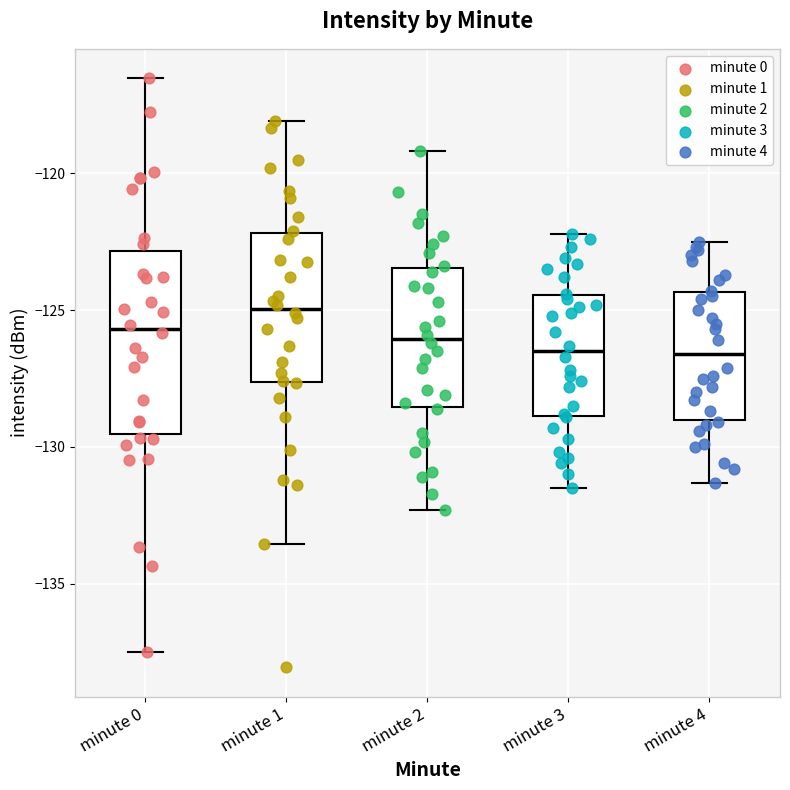

Which box is the tallest, from its lower edge to its upper edge?

minute 0